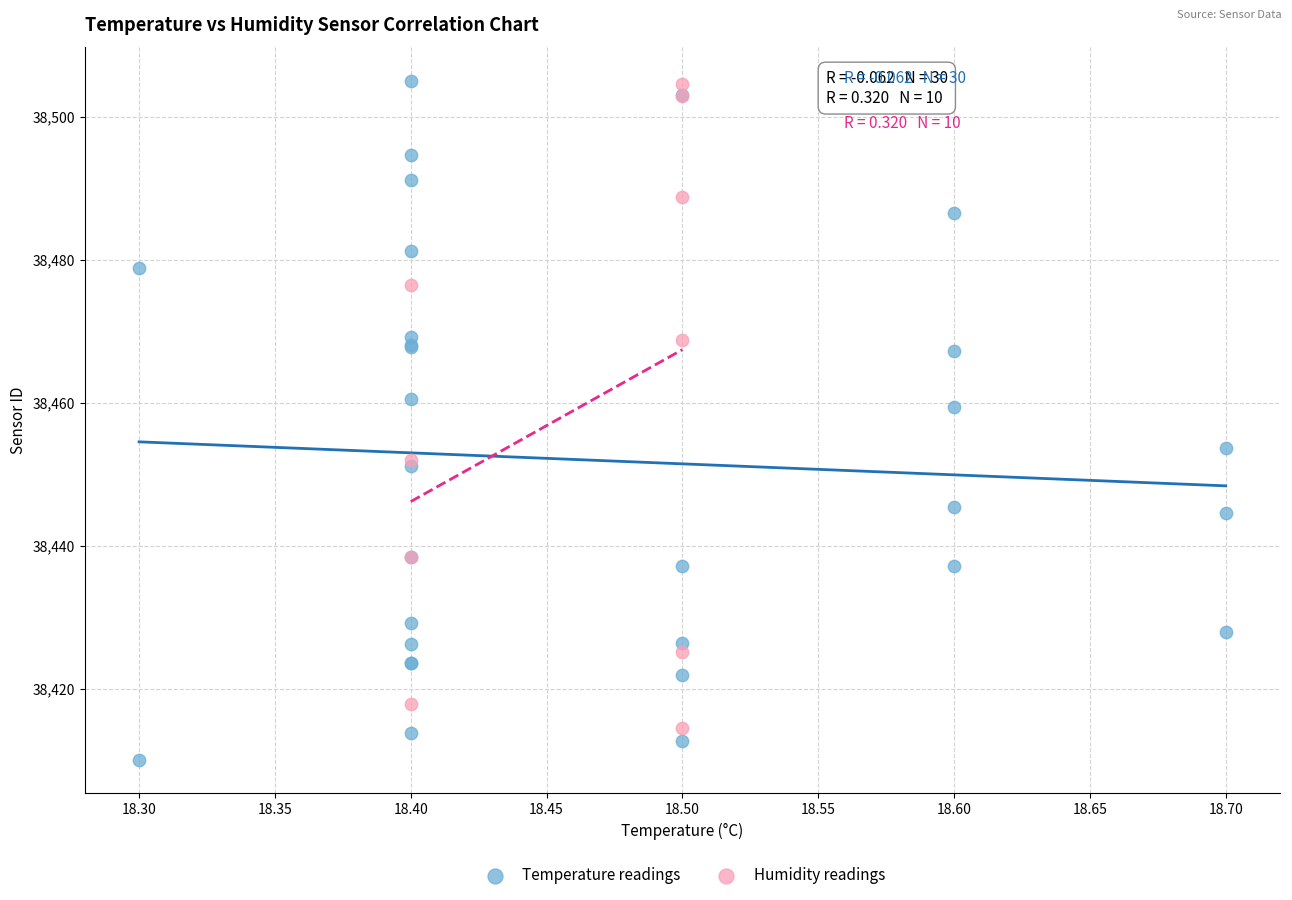

Which series has the largest Y range (max minus min)?

Temperature readings